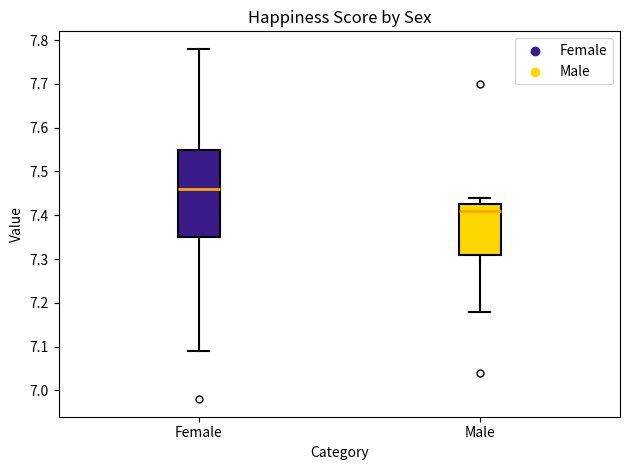

Where does the upper whisker of the box for Female end on the y-axis? The values are not printed on the chart, so give them approximately, as read against the axis.

7.78